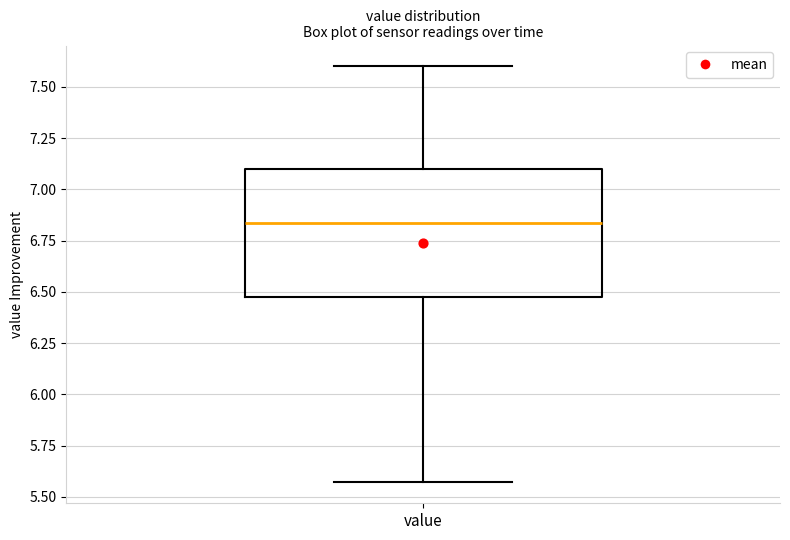

Read this box plot against the y-axis: the position of the median line, the range covered by the box, and the ends of both whiskers. The values are not printed on the chart, so give them approximately, as read against the axis.

median 6.85, box 6.50 to 7.10, whiskers 5.55 to 7.60